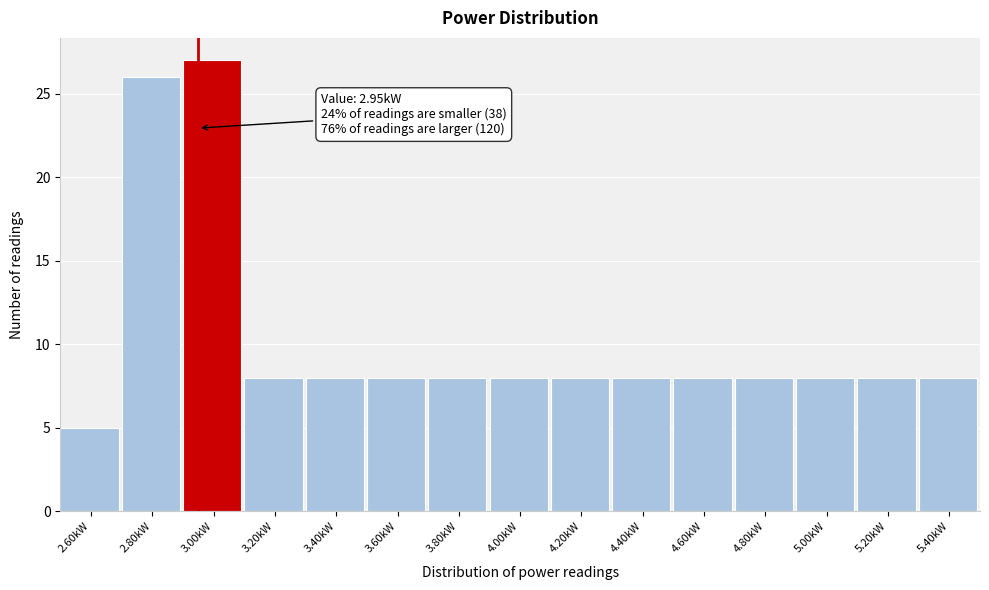

Over which range of the x-axis is the bar tallest?

2.9 to 3.1